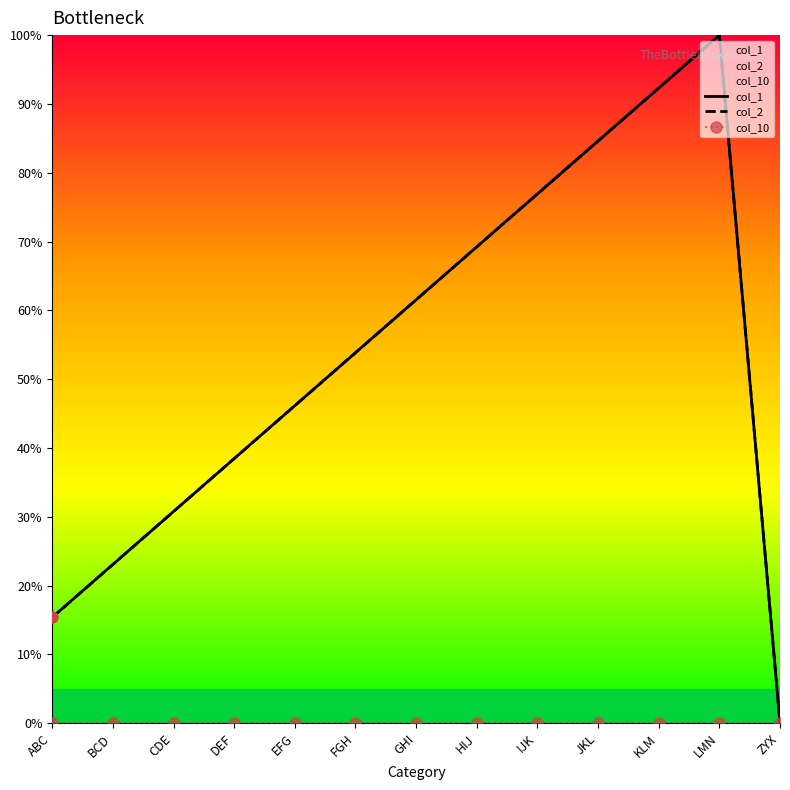

What are all the series names shown in the legend?

col_1, col_2, col_10